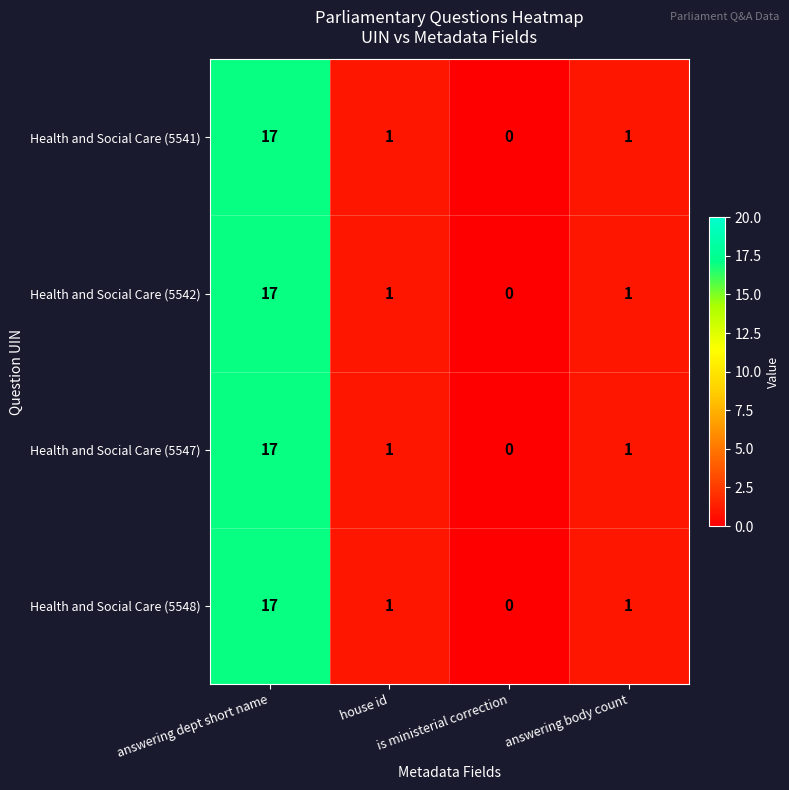

At which label does Health and Social Care (5547) reach its minimum?

is ministerial correction